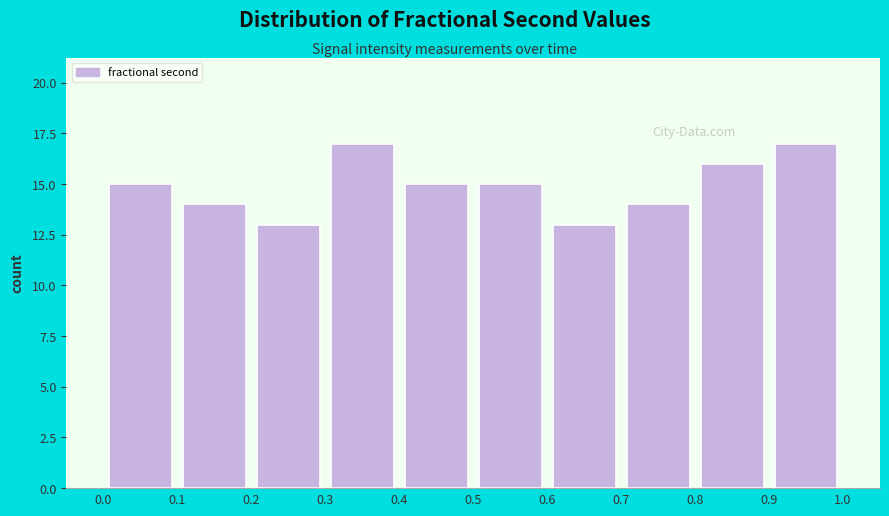

Reading left to right, transcribe this chart: for each bar, give the range it covers on the x-axis and its height. The values are not printed on the chart, so give them approximately, as read against the axis.

0.0 to 0.1: 15
0.1 to 0.2: 14
0.2 to 0.3: 13
0.3 to 0.4: 17
0.4 to 0.5: 15
0.5 to 0.6: 15
0.6 to 0.7: 13
0.7 to 0.8: 14
0.8 to 0.9: 16
0.9 to 1.0: 17